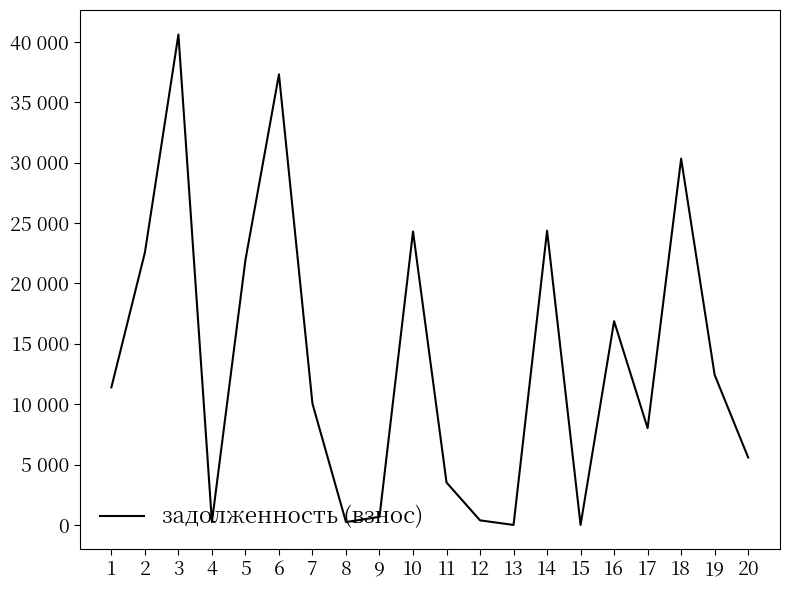

What is the average value?

13543.8